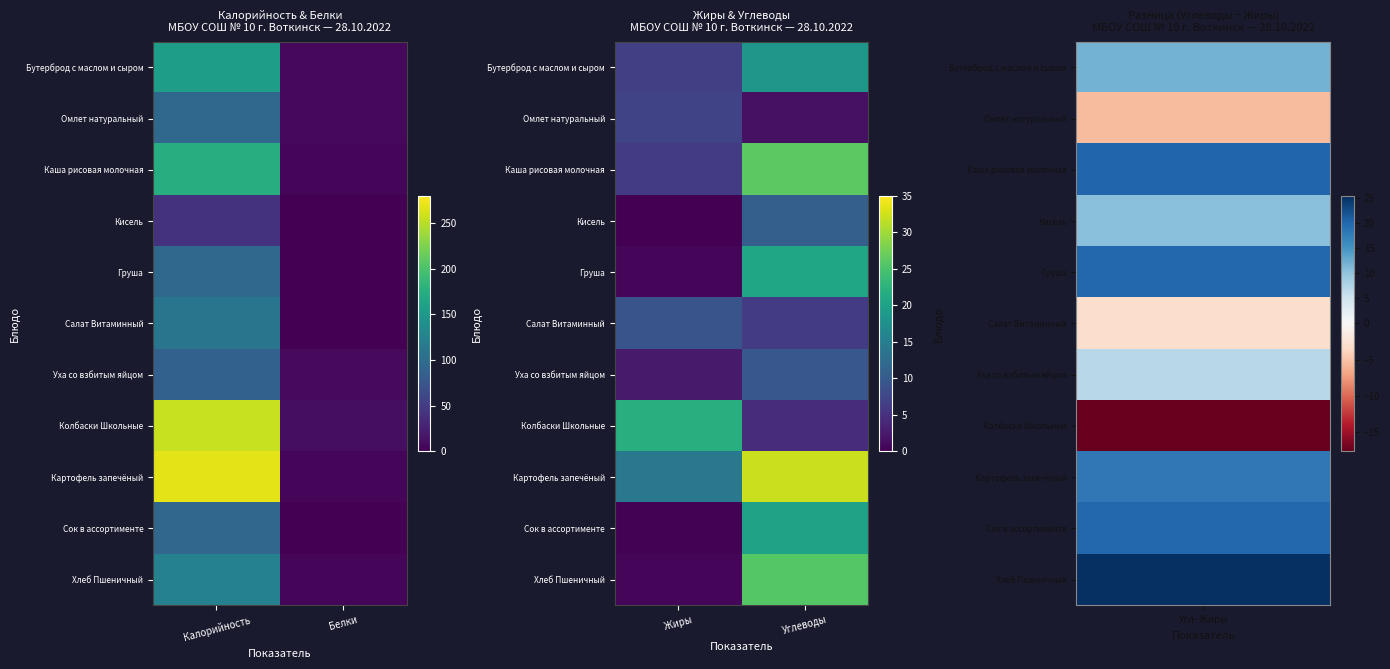

Which series has the widest spread of values?

Хлеб Пшеничный